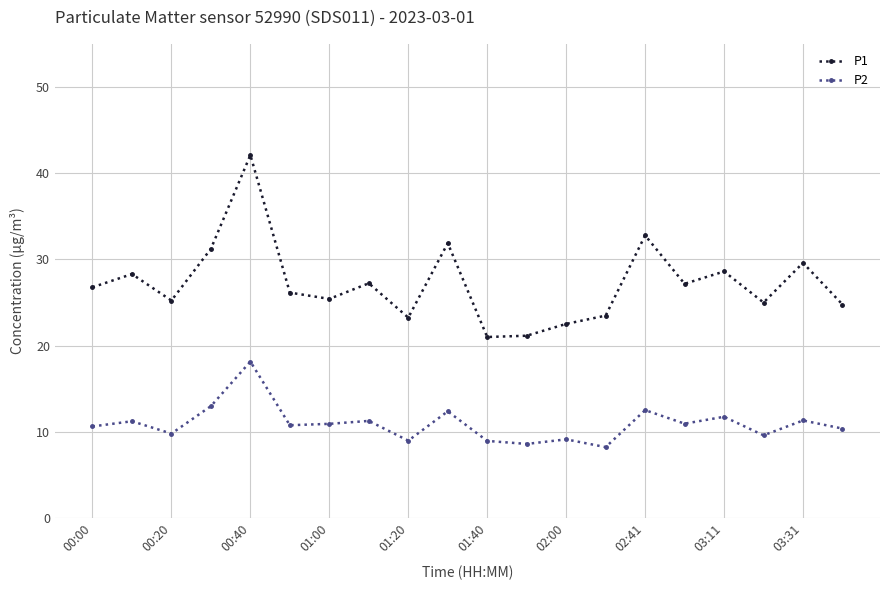

What is the value of the P2 point at the 8th from the left?

11.3